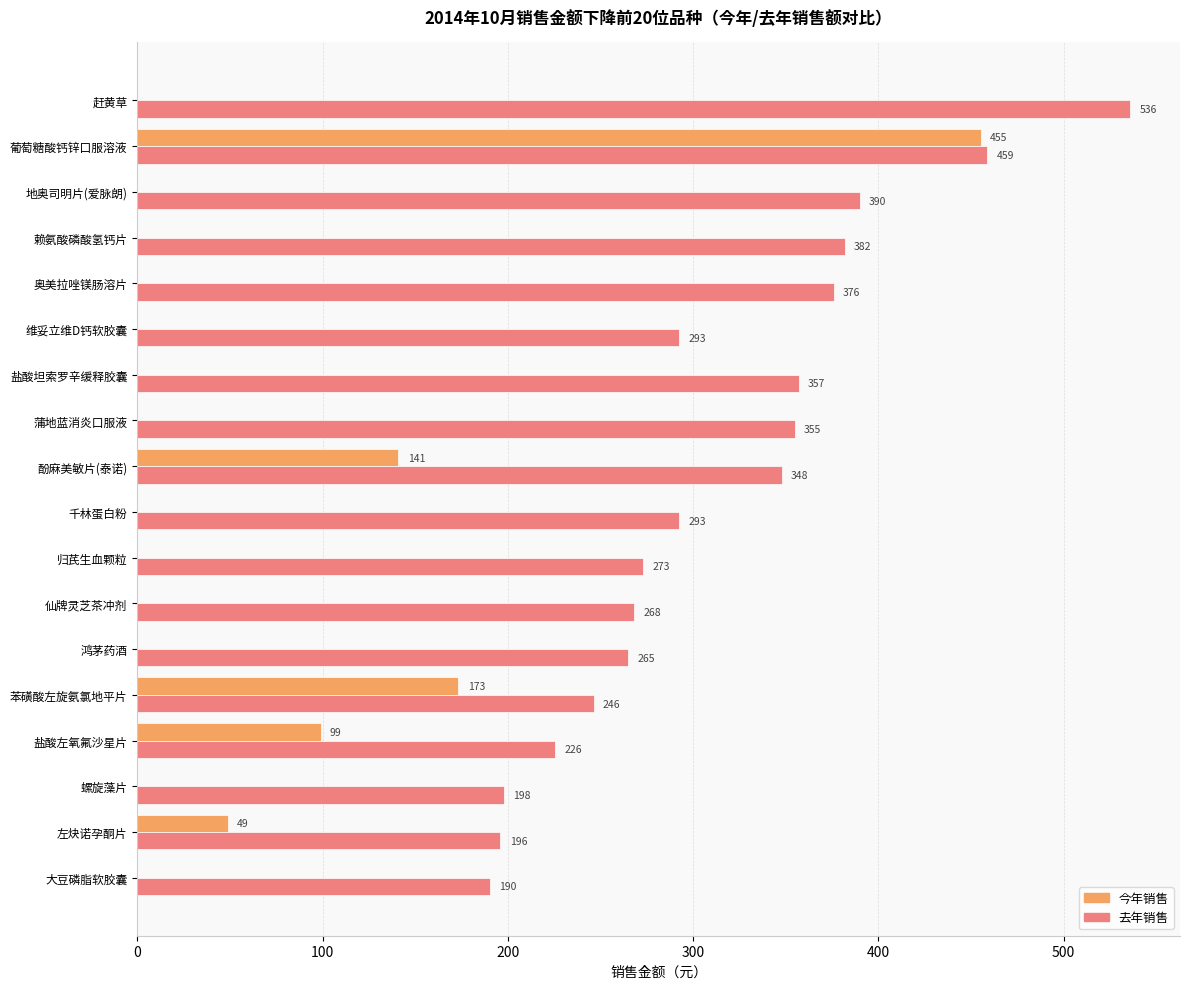

Which series has the largest total across all categories?

去年销售